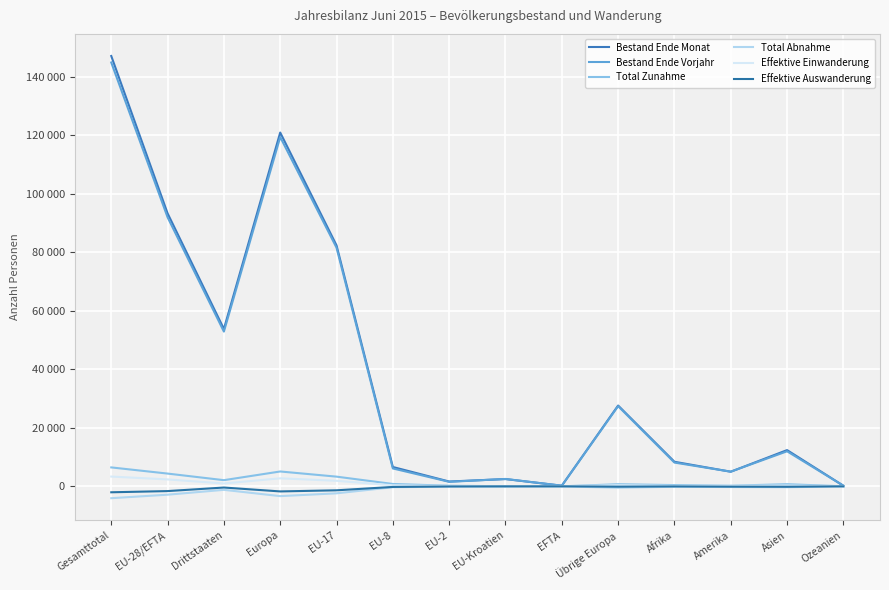

Is this an area chart (filled region under the line)?

No